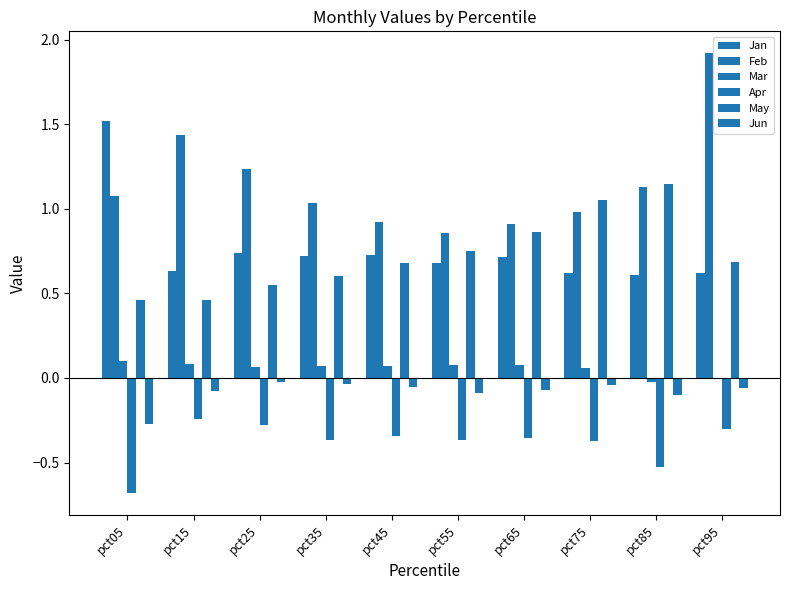

What is the sum of the Apr values at pct85 and pct05?

-1.2